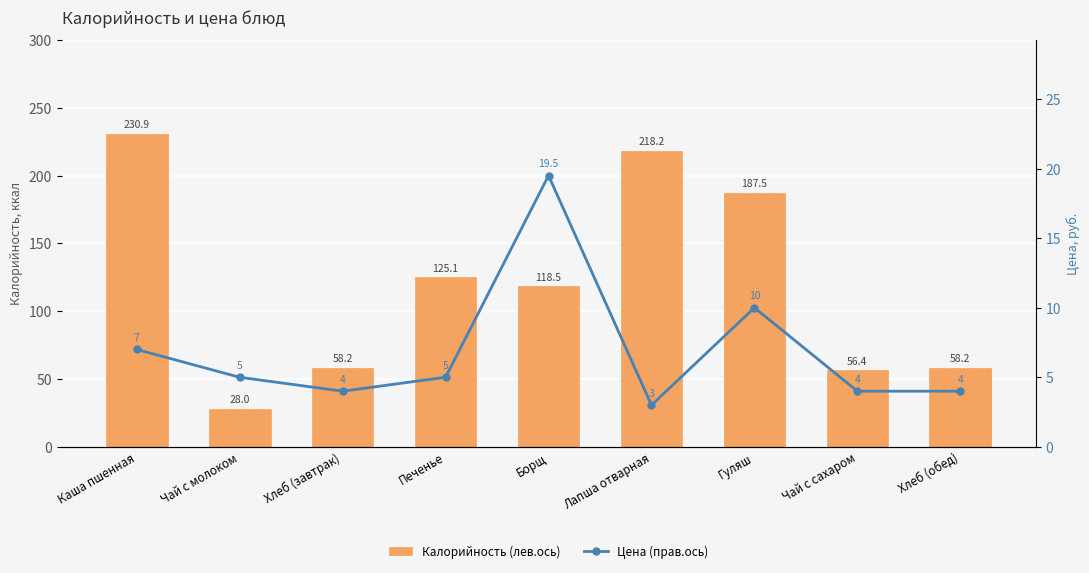

At which category is the sum across all series the highest?

Каша пшенная